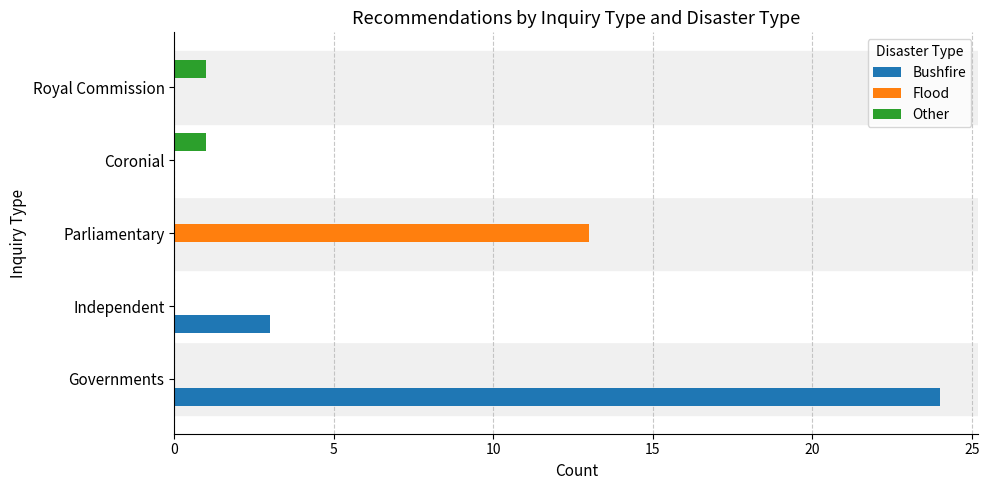

What value does the Flood series have at Parliamentary?

13